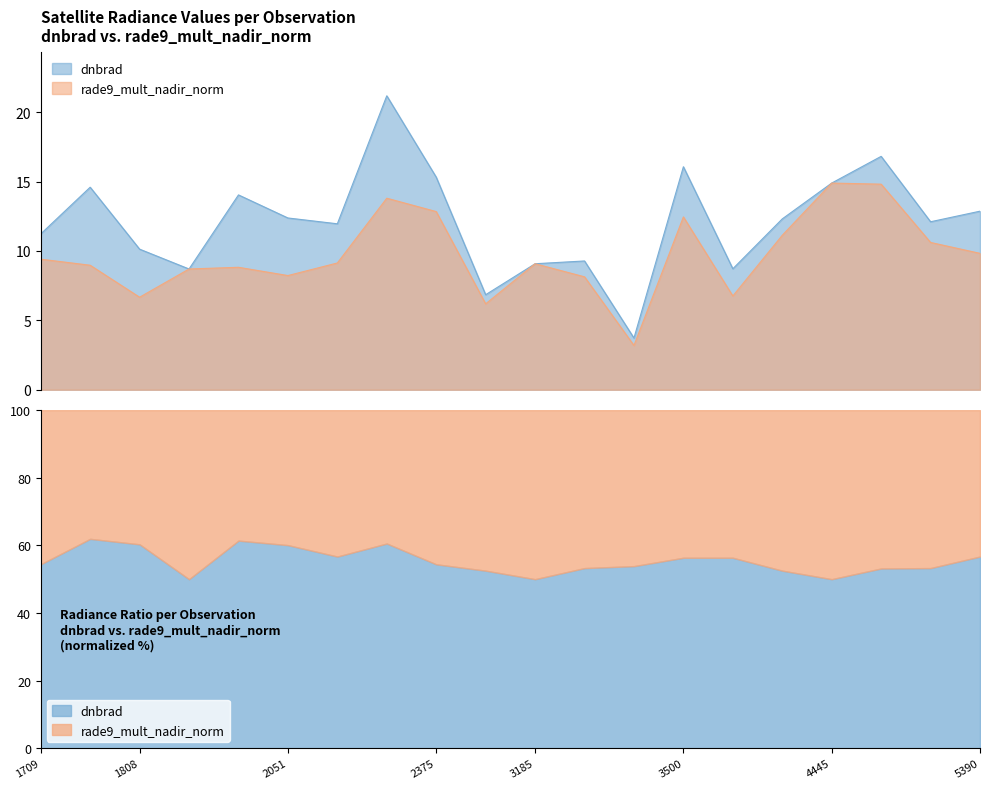

How many data points does each series have?

20